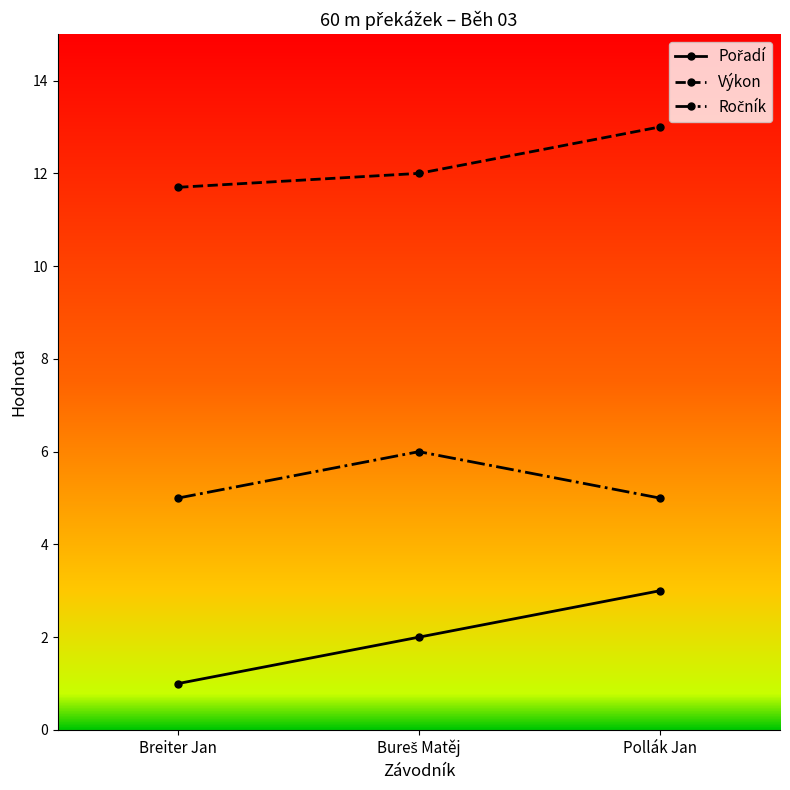

True or false: Výkon has a value of 13.0 at Pollák Jan.

True